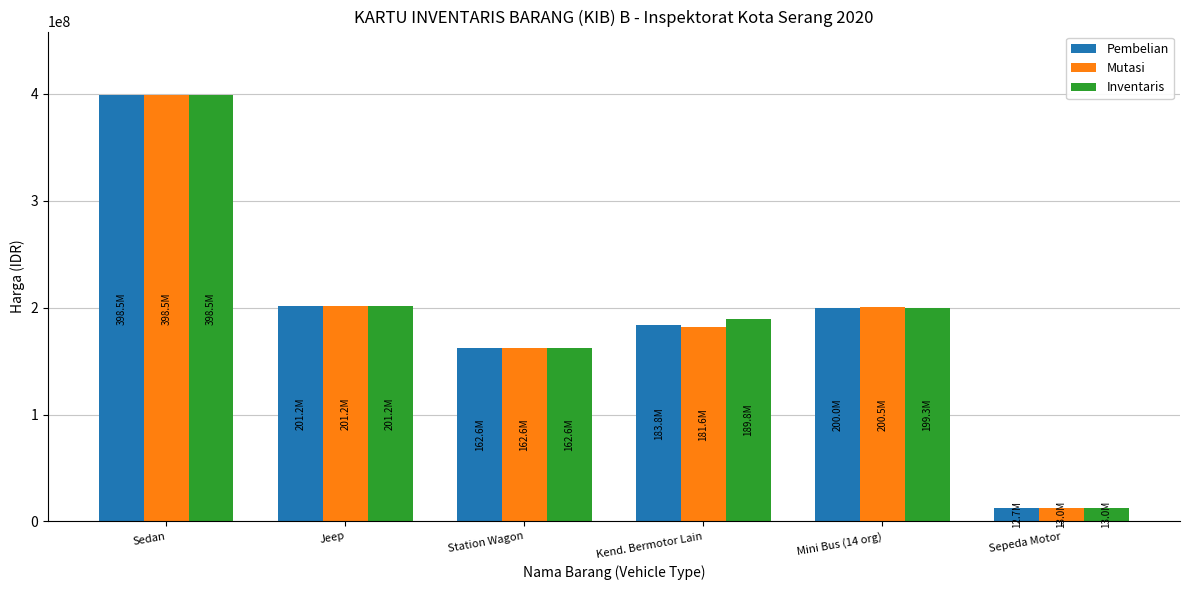

At which category is the sum across all series the highest?

Sedan